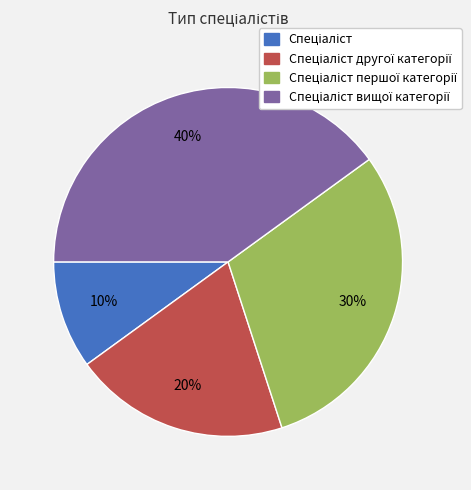

To the nearest percent, what is the average slice percentage?

25%